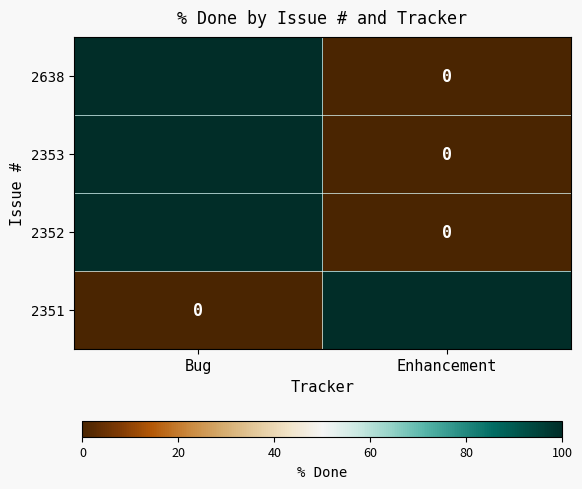

What is the average value of the 2638 series?

50